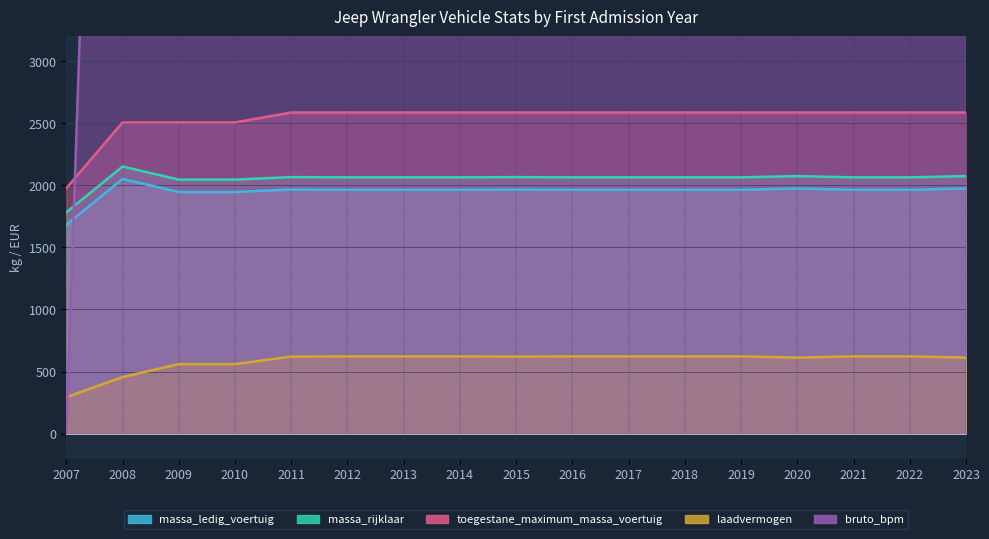

What is the total value across all series at 2017?

20504